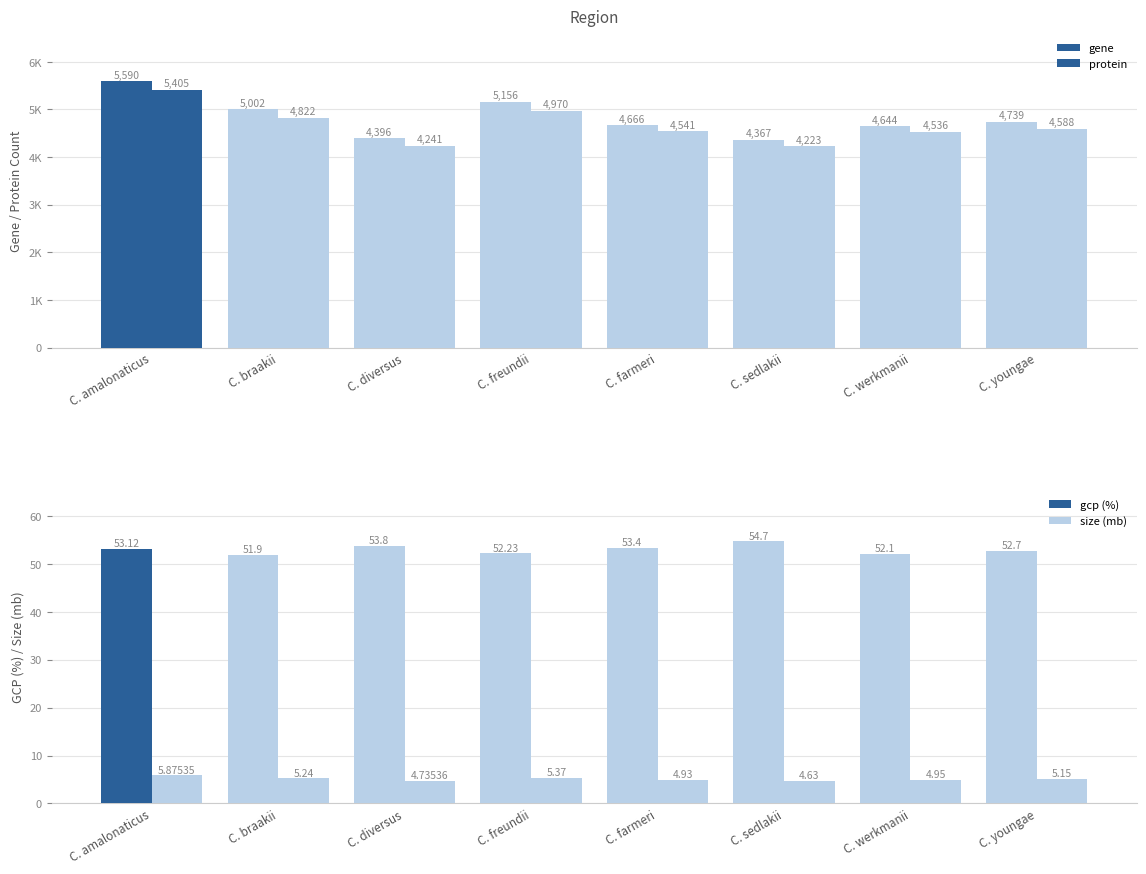

What is the label of the 4th bar from the right?

C. farmeri